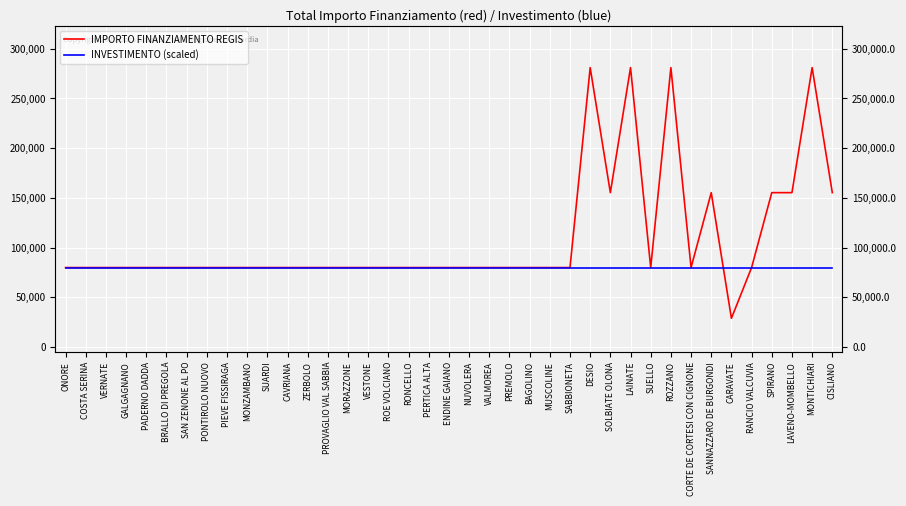

The value of INVESTIMENTO (scaled) at PADERNO DADDA is 48450. True or false?

False